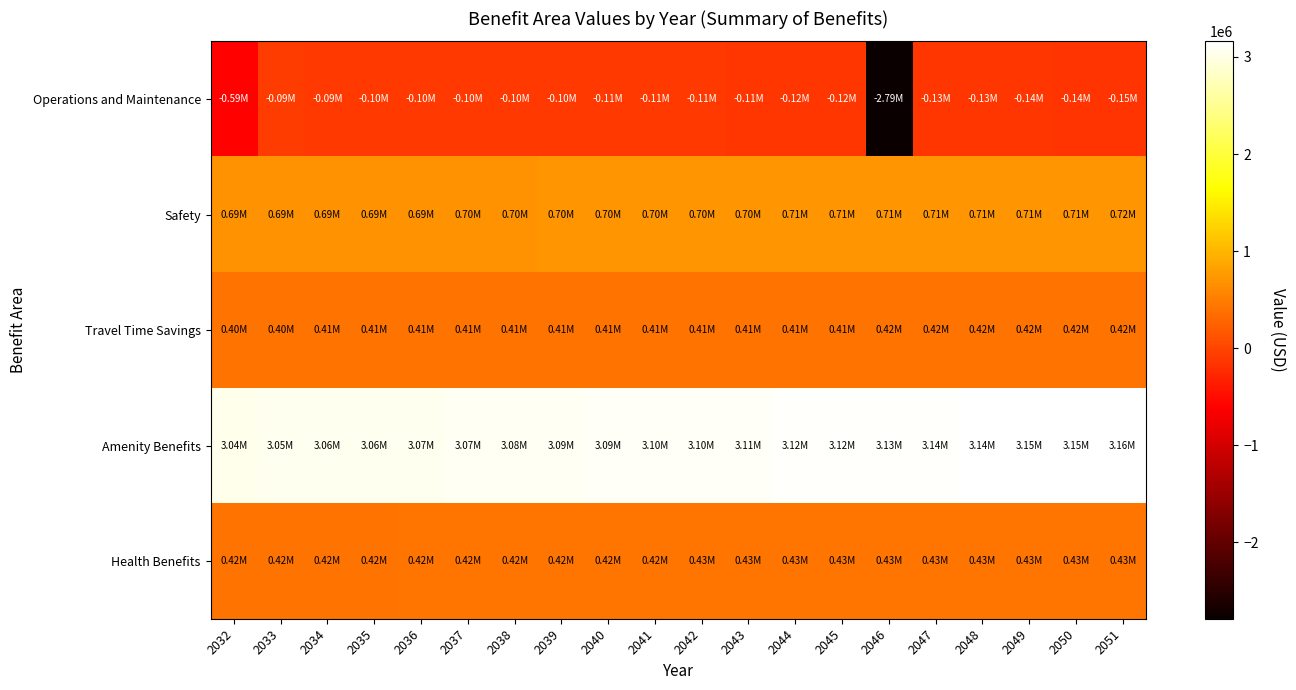

Reading left to right, list all the values displayed in this chart.

Operations and Maintenance: 2032=-586053.2	2033=-89084.8	2034=-92207.3	2035=-95423.6	2036=-98736.3	2037=-97148.4	2038=-100662.8	2039=-104282.7	2040=-108011.2	2041=-111851.5	2042=-110807.1	2043=-114881.3	2044=-119077.7	2045=-123400.0	2046=-2785610.2	2047=-127437.6	2048=-132160.7	2049=-137025.5	2050=-142036.3	2051=-147197.4
Safety: 2032=689400.0	2033=690778.8	2034=692160.4	2035=693544.7	2036=694931.8	2037=696321.6	2038=697714.3	2039=699109.7	2040=700507.9	2041=701908.9	2042=703312.8	2043=704719.4	2044=706128.8	2045=707541.1	2046=708956.2	2047=710374.1	2048=711794.8	2049=713218.4	2050=714644.8	2051=716074.1
Travel Time Savings: 2032=403937.7	2033=404745.6	2034=405555.1	2035=406366.2	2036=407178.9	2037=407993.3	2038=408809.3	2039=409626.9	2040=410446.2	2041=411267.0	2042=412089.6	2043=412913.8	2044=413739.6	2045=414567.1	2046=415396.2	2047=416227.0	2048=417059.5	2049=417893.6	2050=418729.4	2051=419566.8
Amenity Benefits: 2032=3043134.5	2033=3049220.8	2034=3055319.2	2035=3061429.8	2036=3067552.7	2037=3073687.8	2038=3079835.2	2039=3085994.9	2040=3092166.8	2041=3098351.2	2042=3104547.9	2043=3110757.0	2044=3116978.5	2045=3123212.4	2046=3129458.9	2047=3135717.8	2048=3141989.2	2049=3148273.2	2050=3154569.8	2051=3160878.9
Health Benefits: 2032=417014.9	2033=417848.9	2034=418684.6	2035=419522.0	2036=420361.0	2037=421201.7	2038=422044.1	2039=422888.2	2040=423734.0	2041=424581.5	2042=425430.6	2043=426281.5	2044=427134.1	2045=427988.3	2046=428844.3	2047=429702.0	2048=430561.4	2049=431422.5	2050=432285.4	2051=433149.9